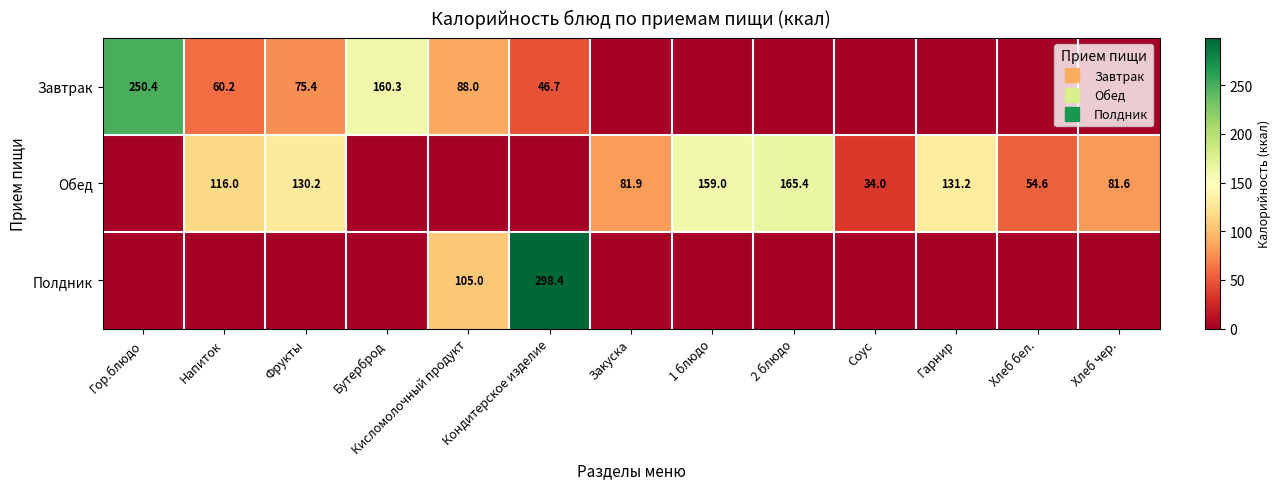

True or false: Обед has a value of 130.2 at Фрукты.

True